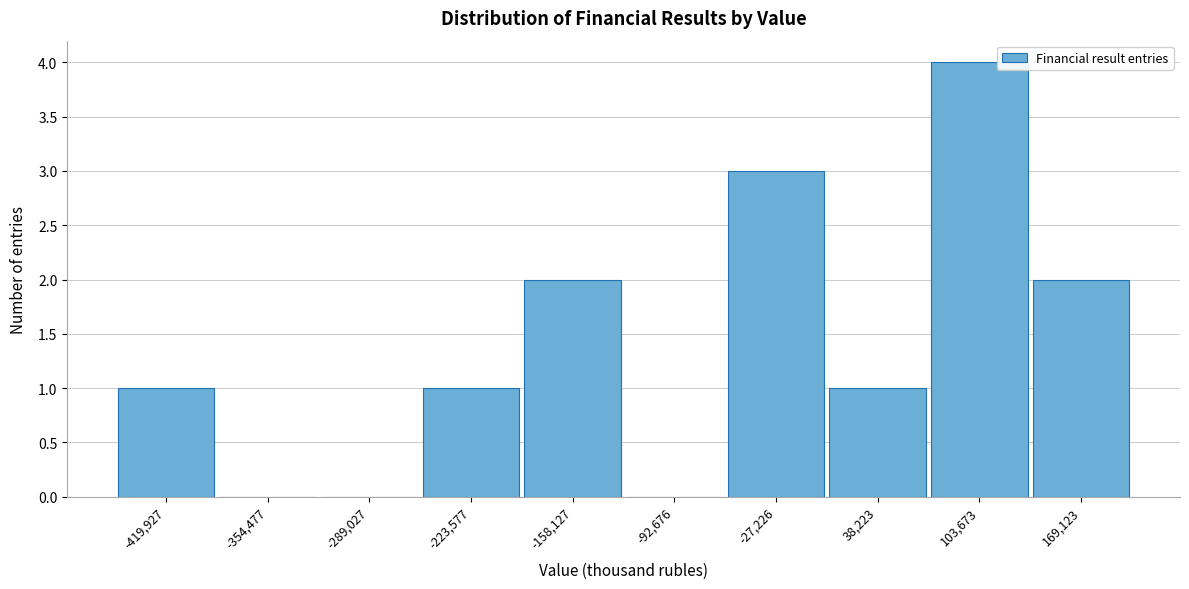

Reading left to right, transcribe this chart: for each bar, give the range it covers on the x-axis and its height. Neither the bar edges nor the heights are printed on the chart, so give them approximately, as read against the axes.

-450000 to -390000: 1
-390000 to -320000: 0
-320000 to -260000: 0
-260000 to -190000: 1
-190000 to -130000: 2
-130000 to -60000: 0
-60000 to 10000: 3
10000 to 70000: 1
70000 to 140000: 4
140000 to 200000: 2